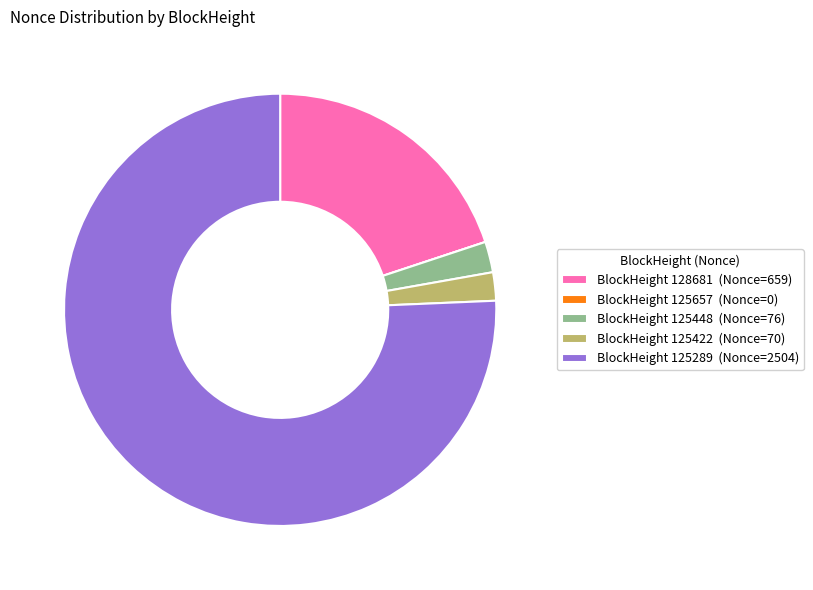

Is it true that BlockHeight 125289 (Nonce=2504) is 76% of the pie?

True